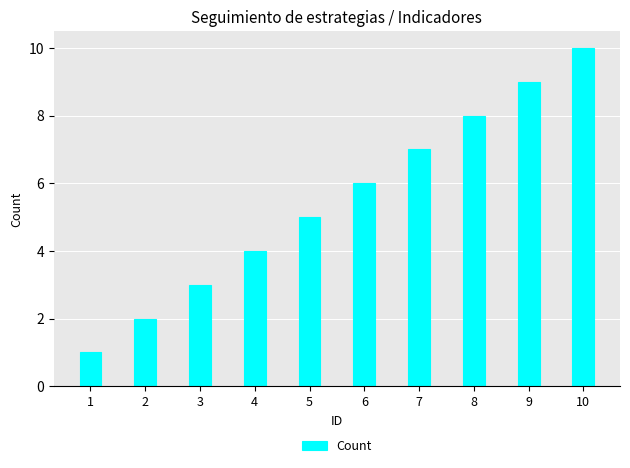

What is the value of the 10th bar from the left?

10